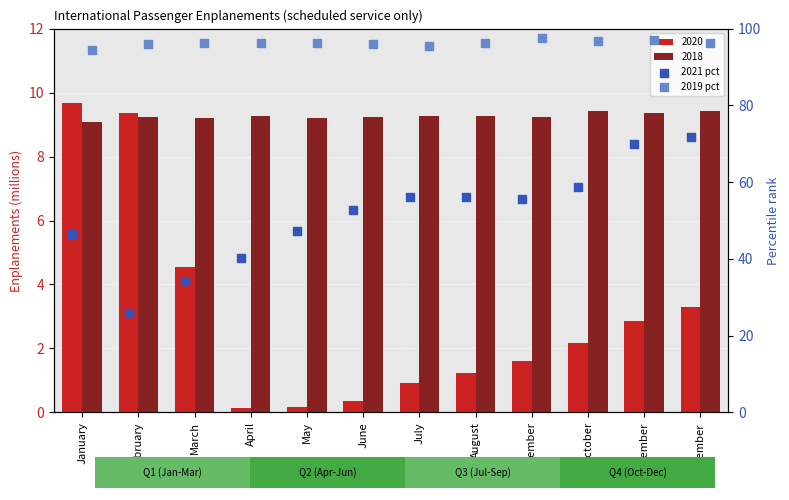

Which series has the widest spread of Y values?

2021 pct